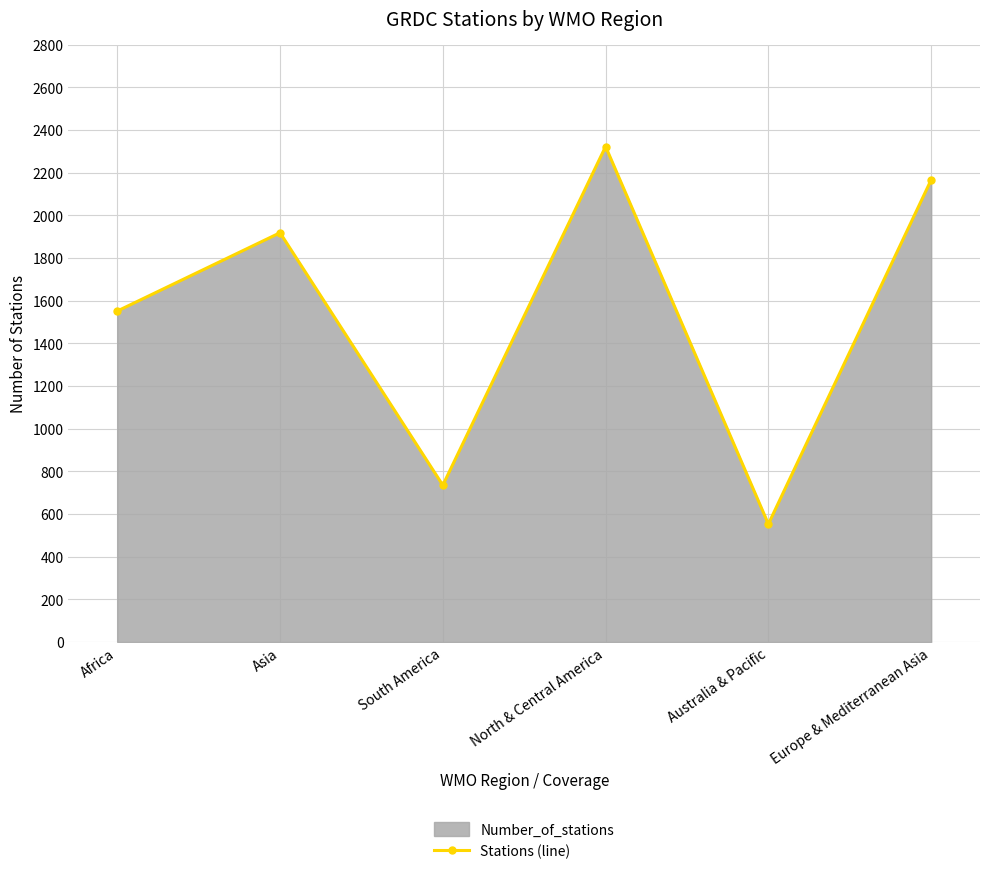

Rank the categories by value from lowest to highest.

Australia & Pacific, South America, Africa, Asia, Europe & Mediterranean Asia, North & Central America